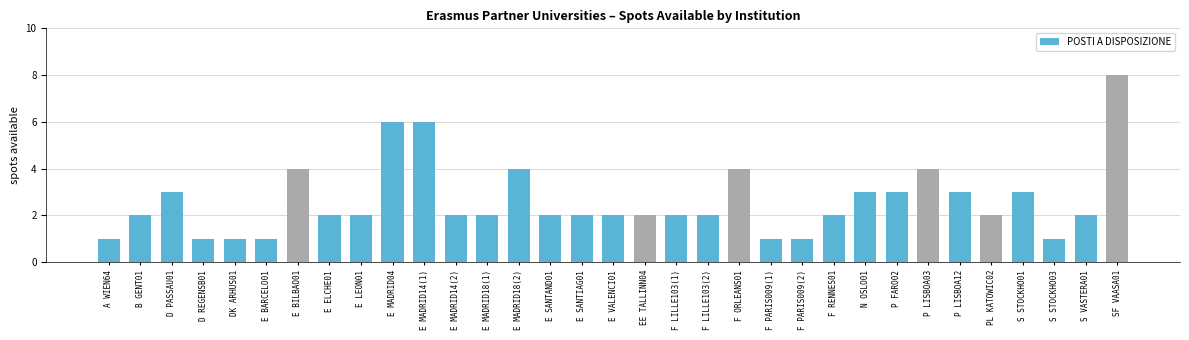

What is the change in value from E MADRID18(1) to SF VAASA01?

+6